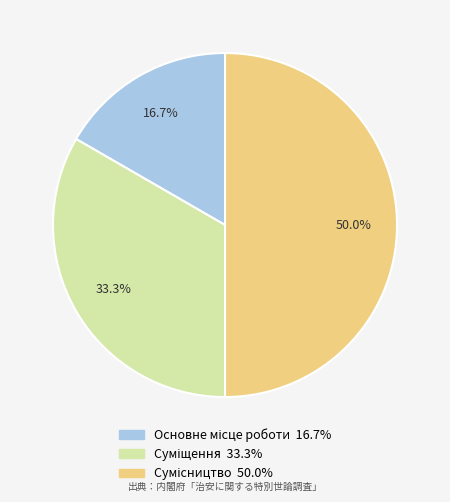

To the nearest percent, what portion does Сумісництво represent?

50%